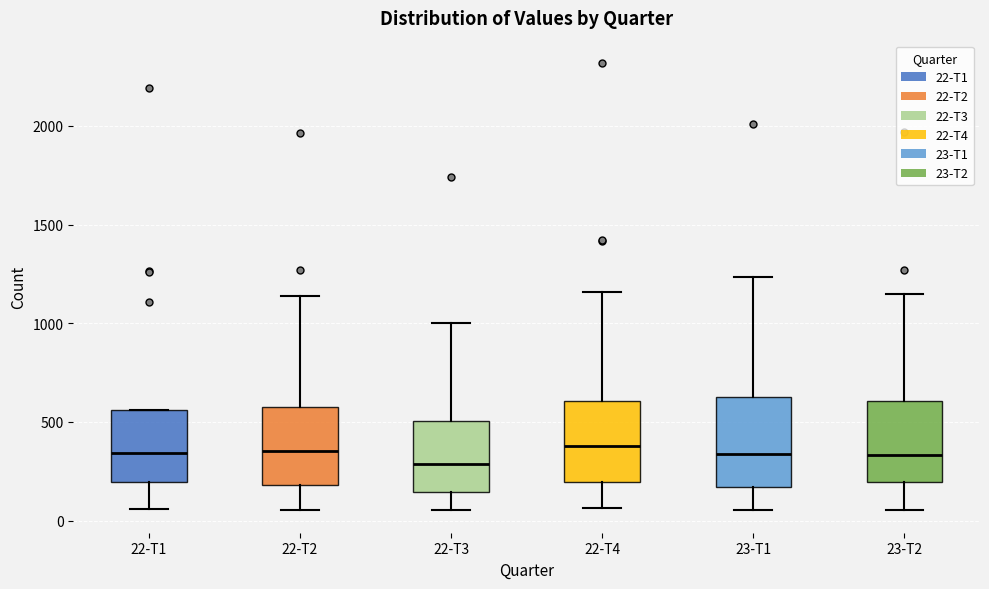

Where does the median line of the box for 22-T3 sit on the y-axis? The values are not printed on the chart, so give them approximately, as read against the axis.

300